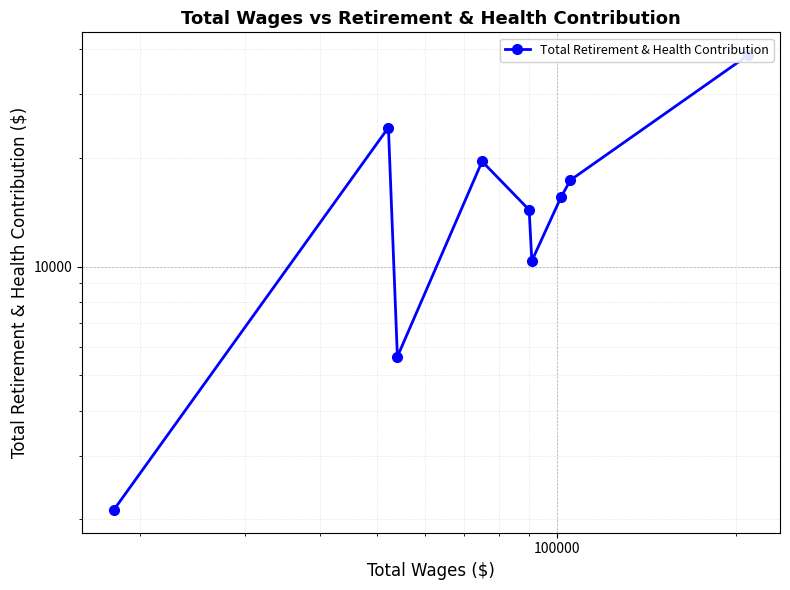

How many lines are shown in the chart?

1